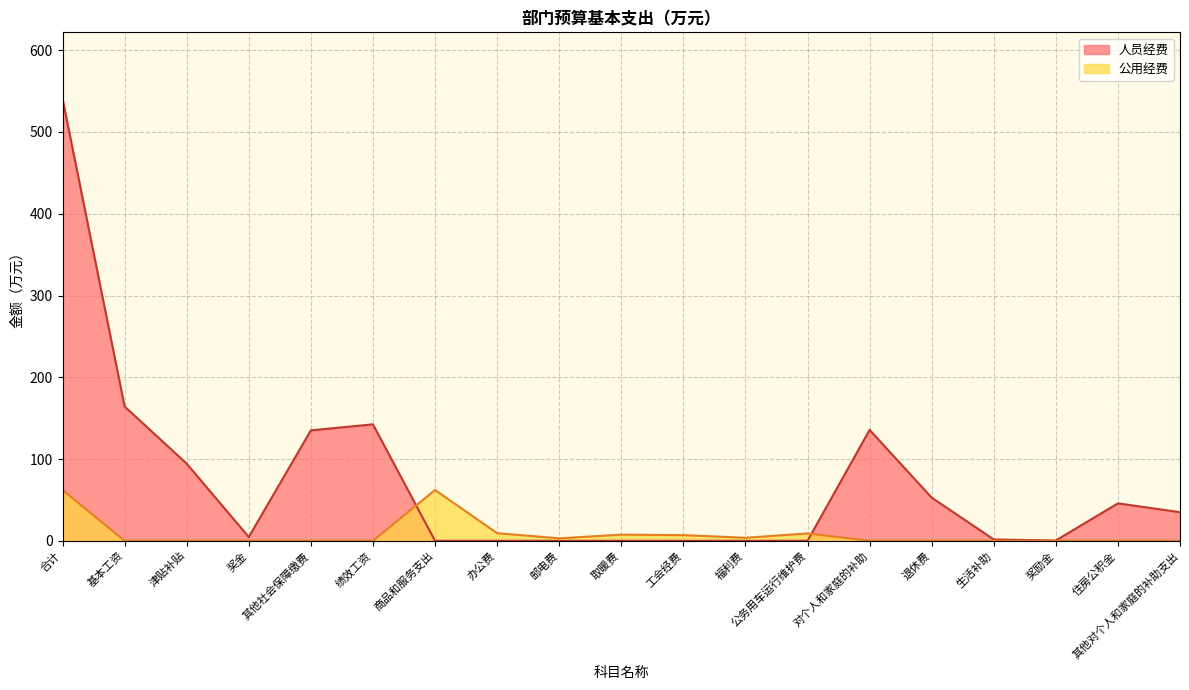

List the labels in order of 公用经费 value, largest first.

合计, 商品和服务支出, 办公费, 公务用车运行维护费, 取暖费, 工会经费, 福利费, 邮电费, 基本工资, 津贴补贴, 奖金, 其他社会保障缴费, 绩效工资, 对个人和家庭的补助, 退休费, 生活补助, 奖励金, 住房公积金, 其他对个人和家庭的补助支出